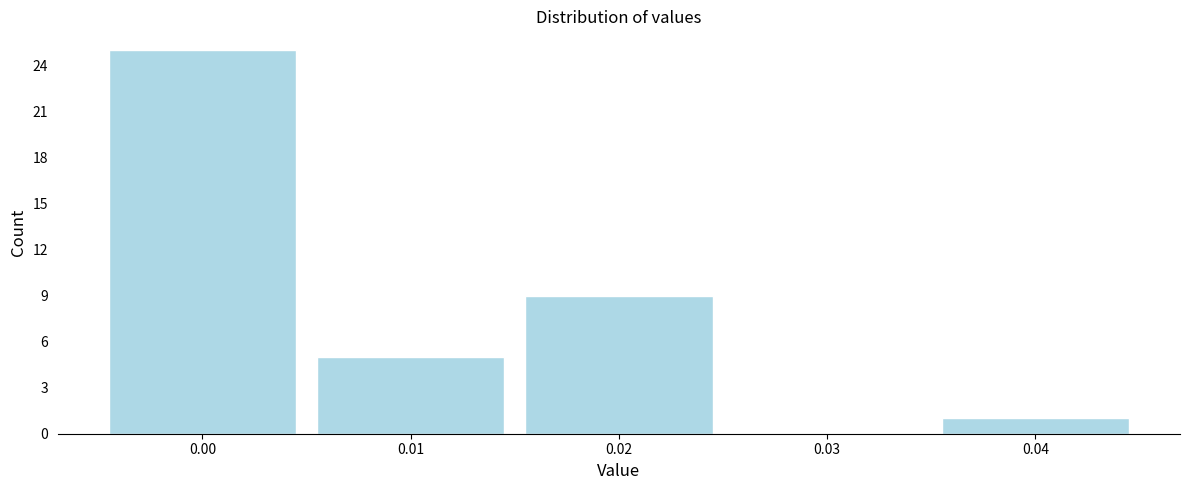

Reading left to right, list all the values displayed in this chart.

0.00=25	0.01=5	0.02=9	0.03=0	0.04=1